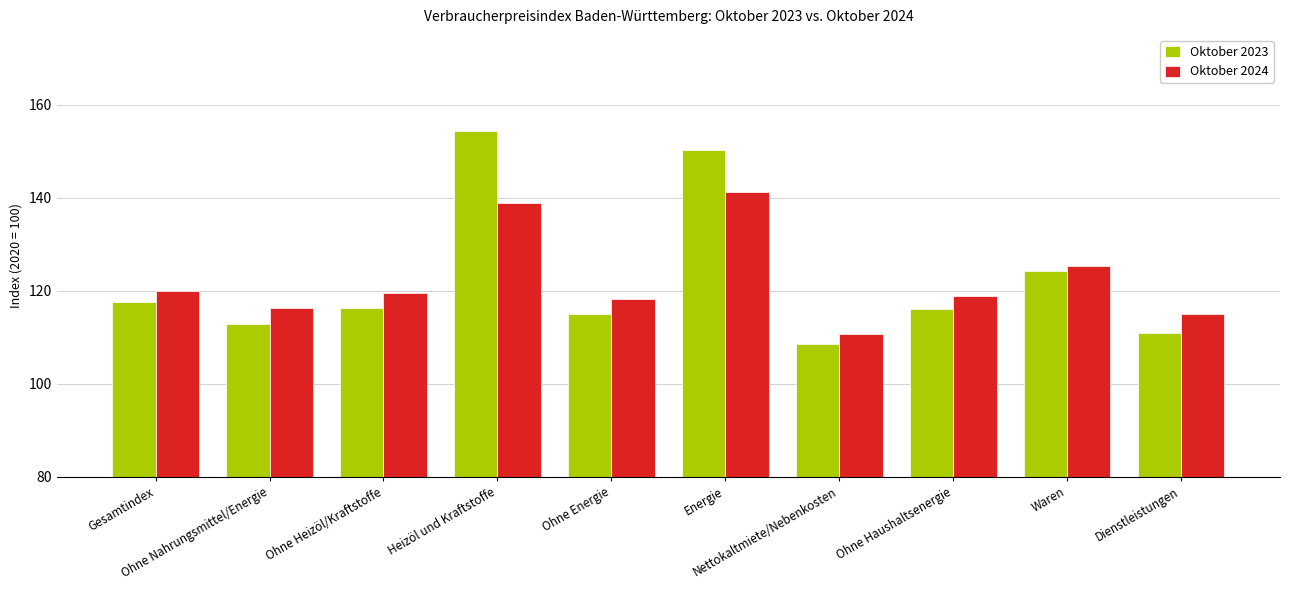

What is the sum of all Oktober 2024 values?

1223.8